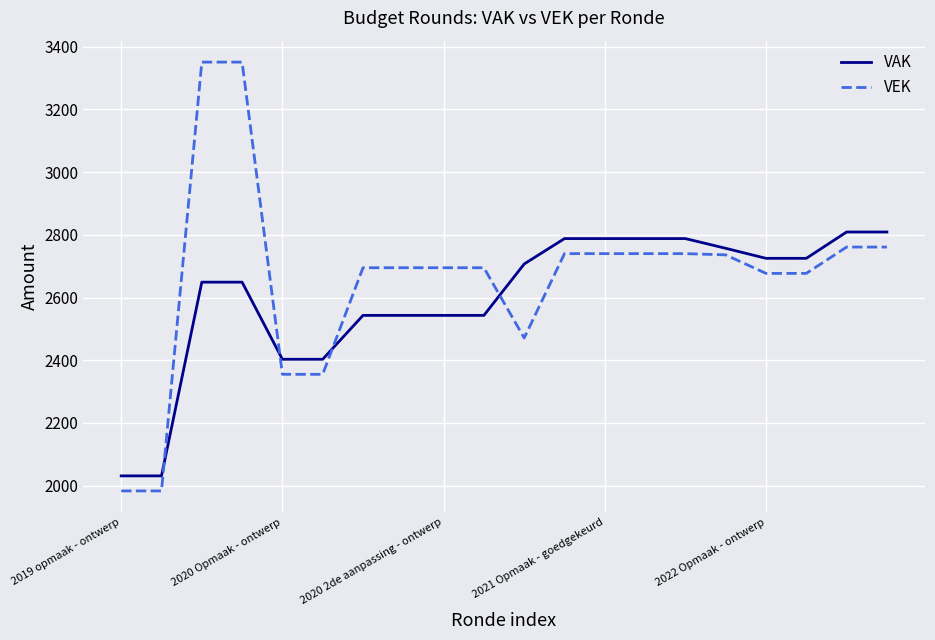

Which series ends up on top after the final intersection of VEK and VAK?

VAK